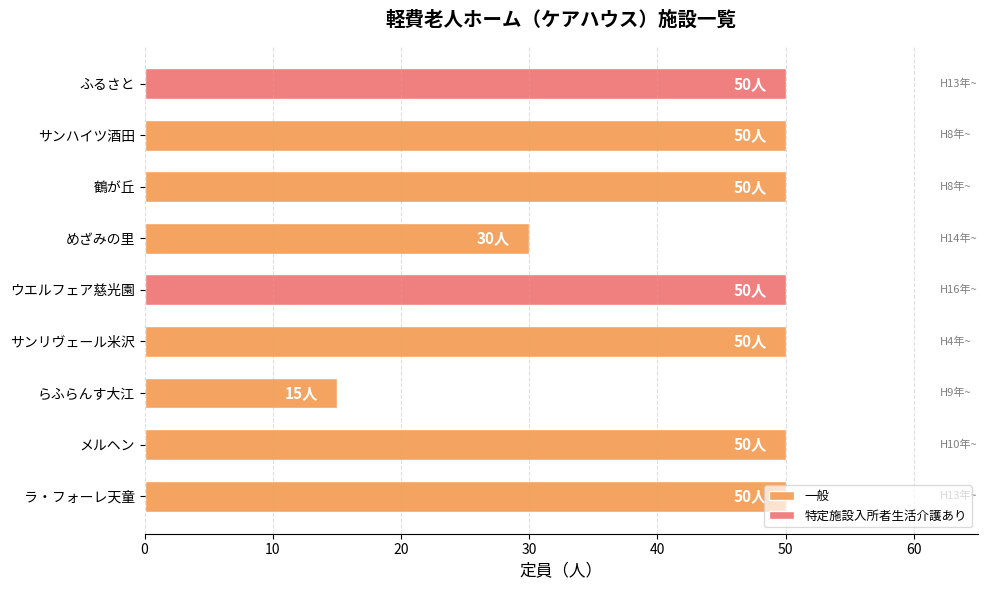

What is the approximate value at サンハイツ酒田?

50